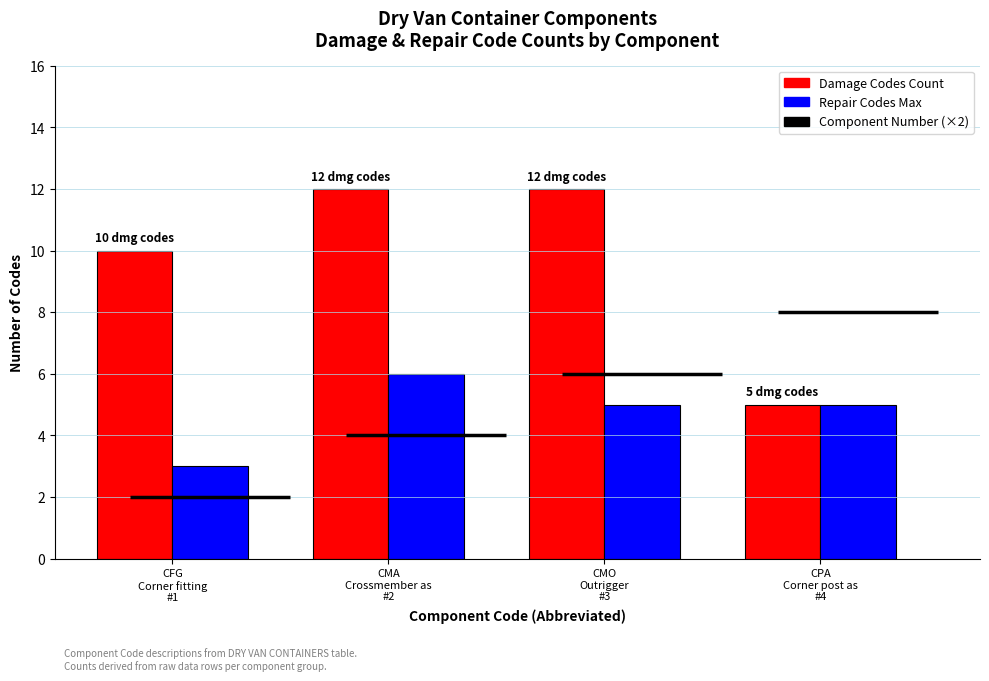

What is the value of the Damage Codes Count bar at the 4th from the left?

5